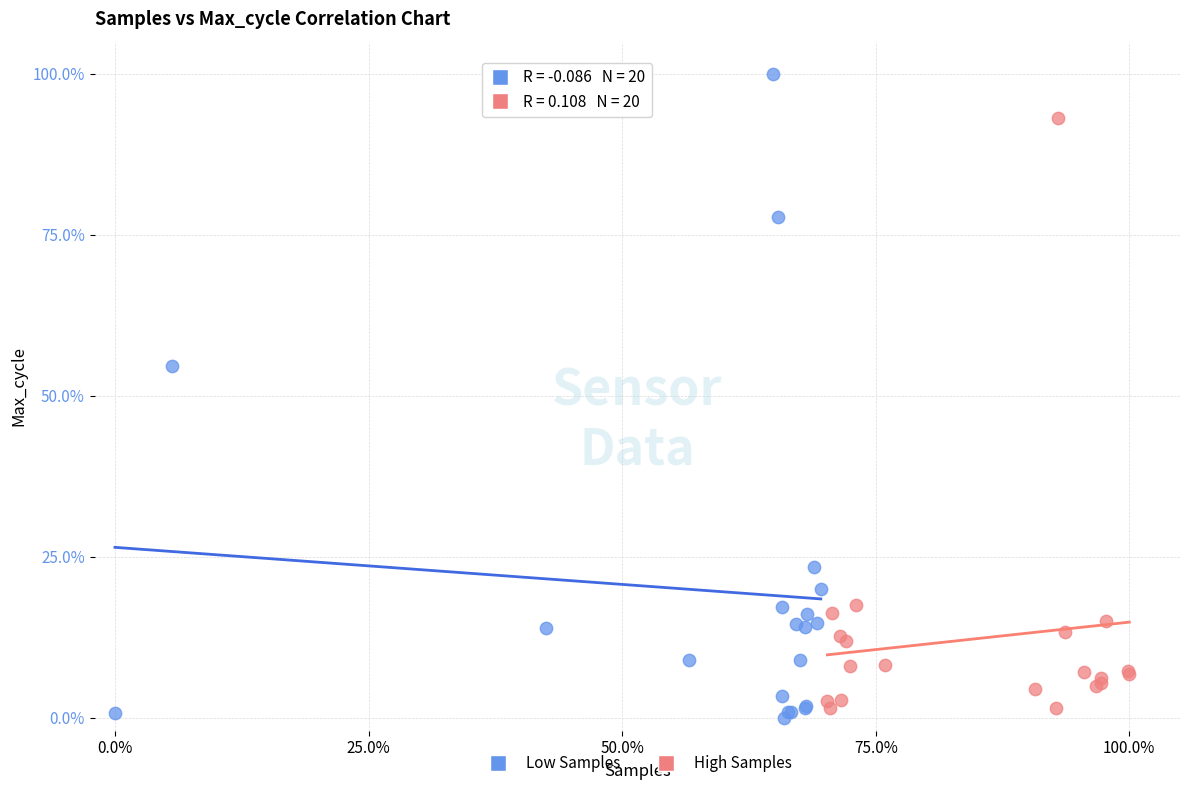

Which series reaches the maximum Y coordinate?

Low Samples